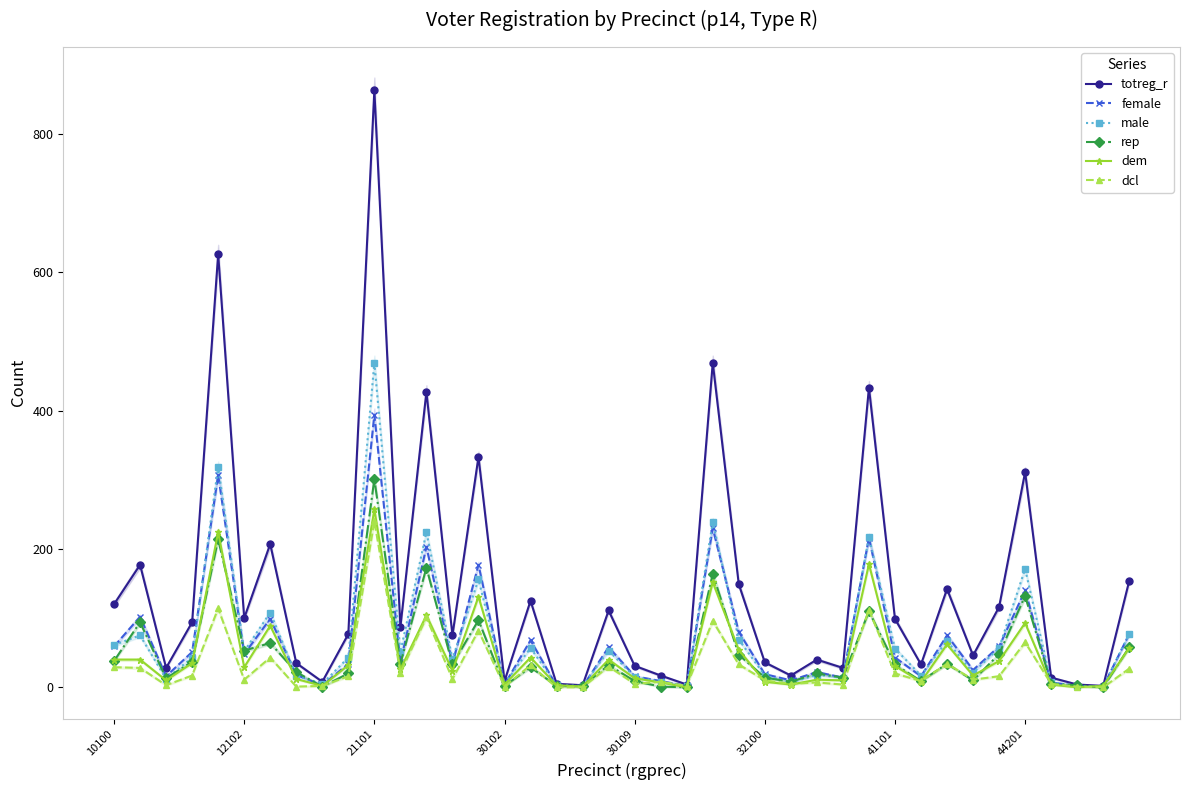

At which label does rep reach its peak?

21101